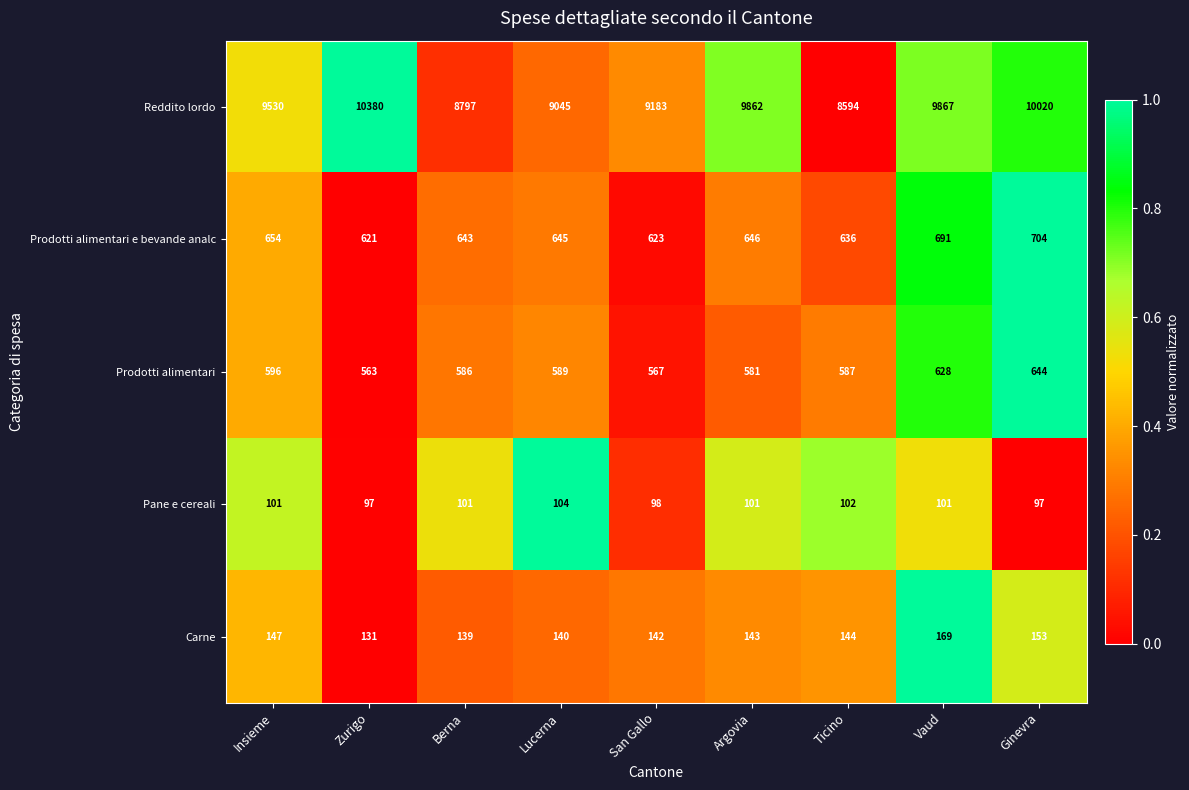

What is the sum of all Prodotti alimentari values?

5341